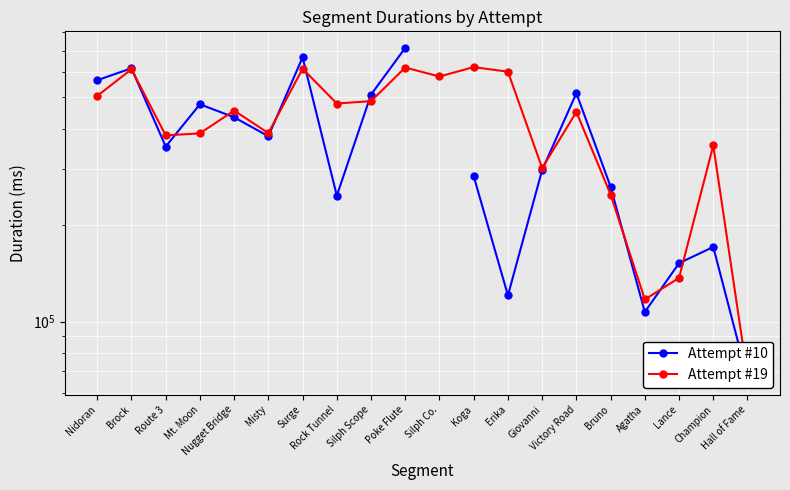

Which series ends up on top after the final intersection of Attempt #19 and Attempt #10?

Attempt #19